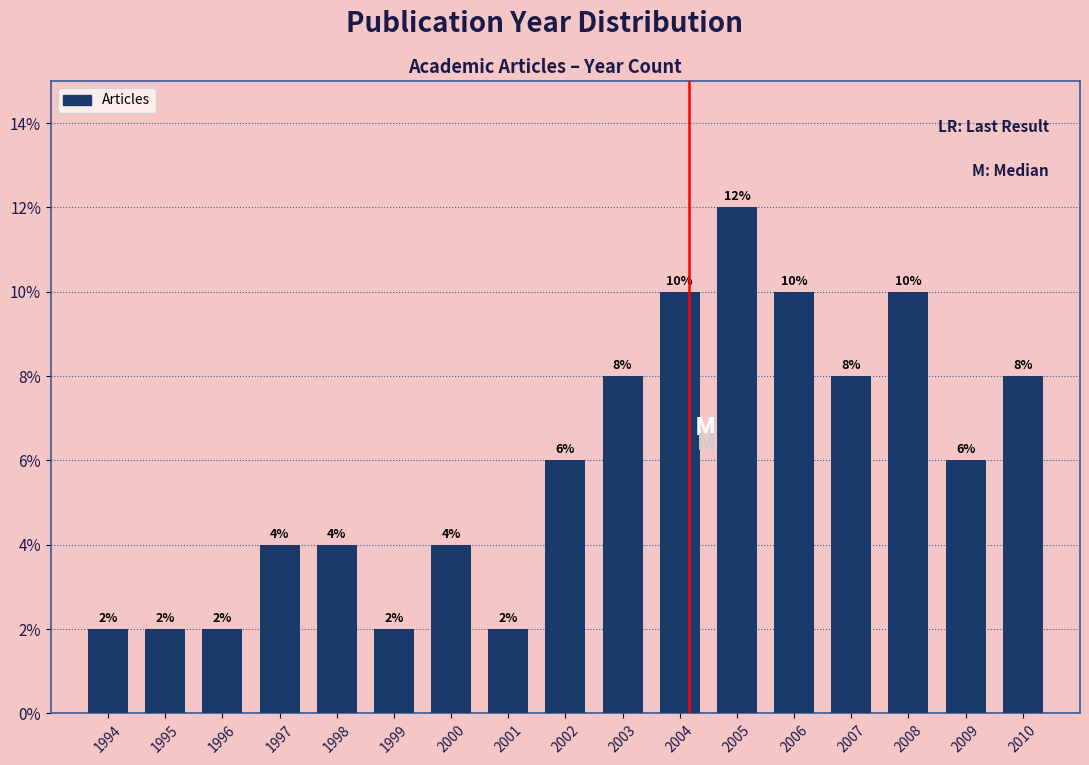

Reading left to right, transcribe all the data shown in this chart.

2	2	2	4	4	2	4	2	6	8	10	12	10	8	10	6	8